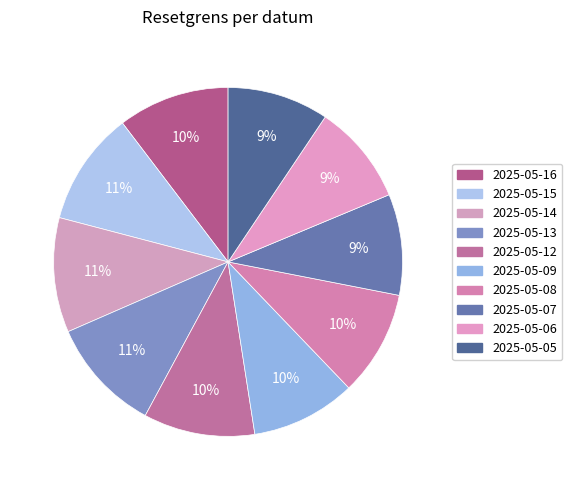

Is there any slice that represents more than half of the pie?

No